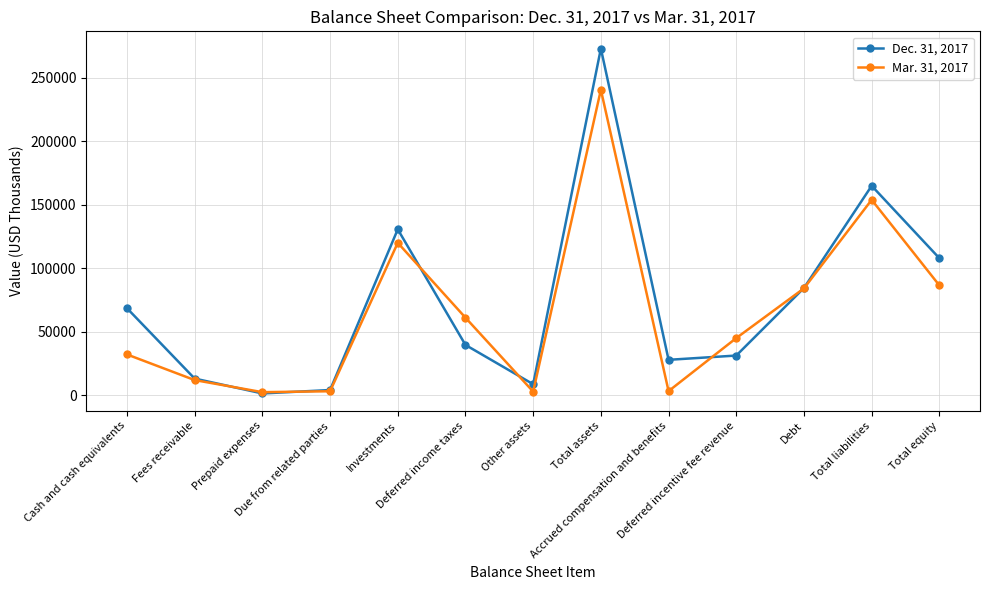

What is the total value across all series at Total equity?

194645